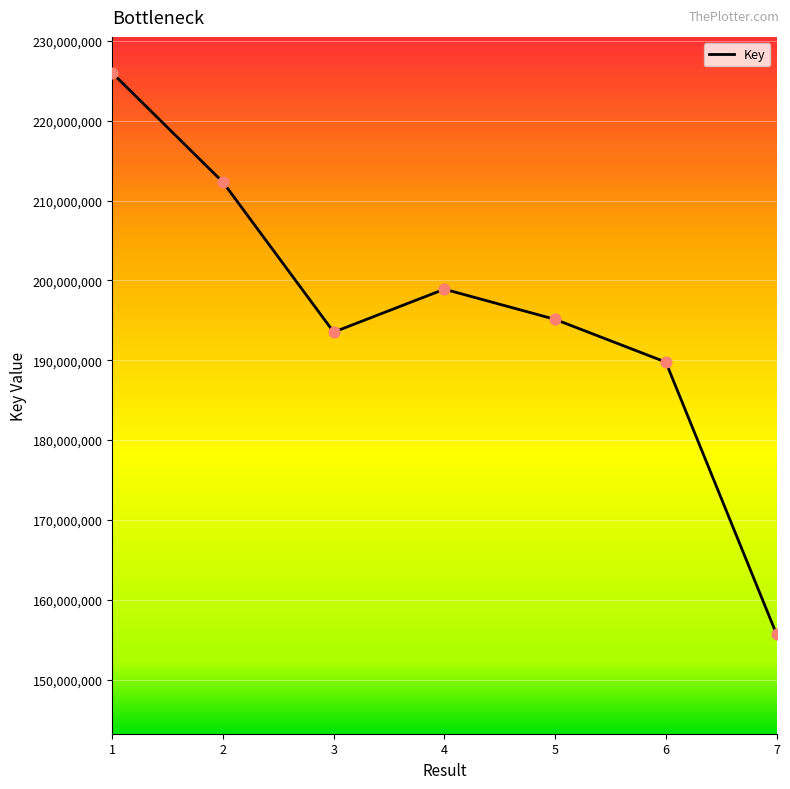

What is the ratio of the value at 6 to the value at 7?

1.2